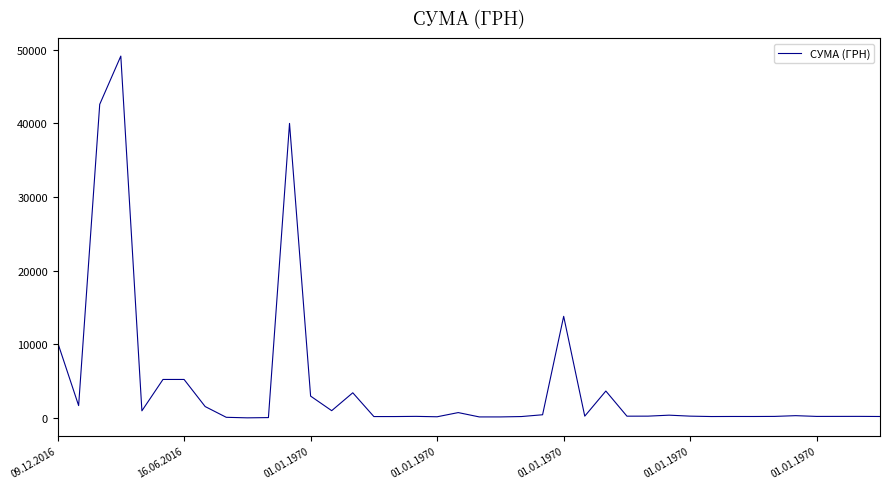

What is the difference between the maximum and minimum values?

49122.9